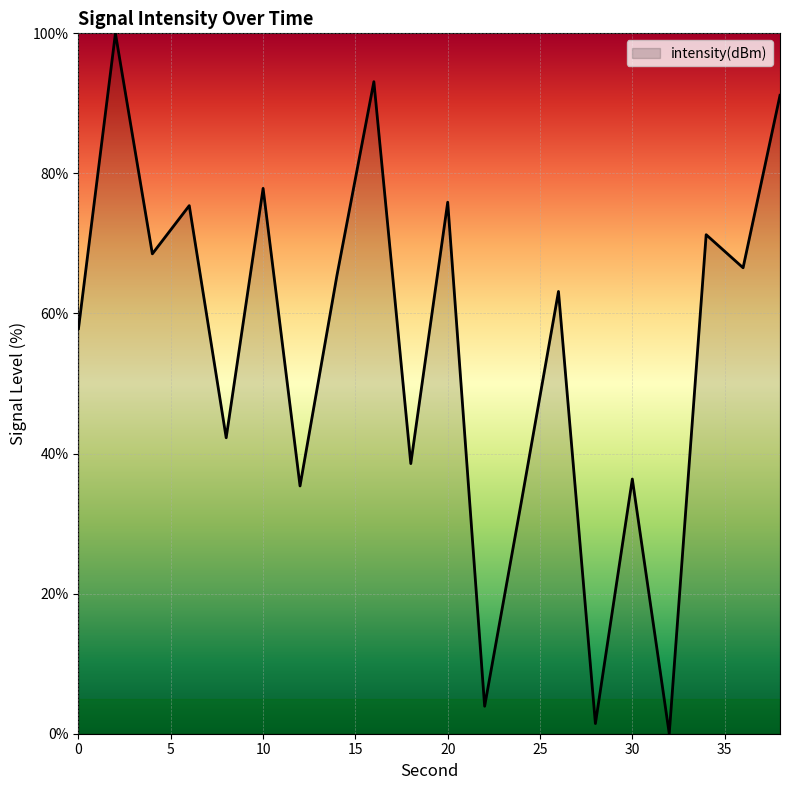

What is the sum of all values?

1097.3